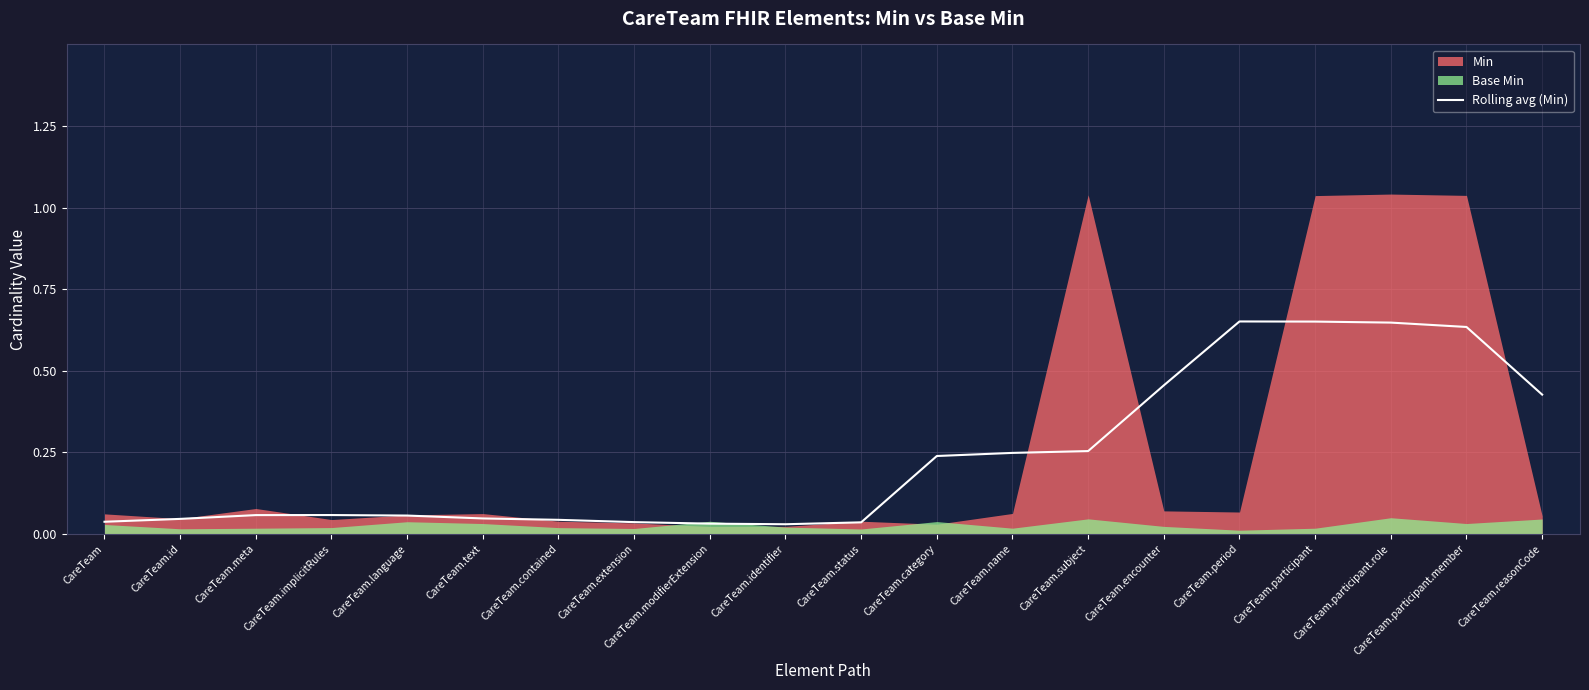

What is the label of the 13th point from the left?

CareTeam.name